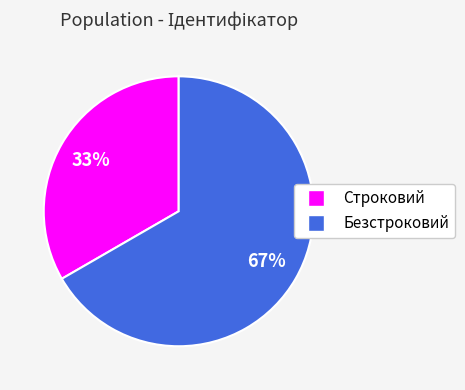

What is the smallest slice in the pie chart?

Строковий